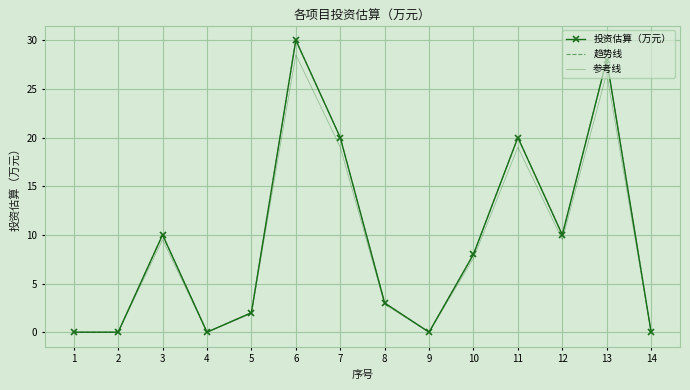

What is the maximum value for 参考线?

28.5